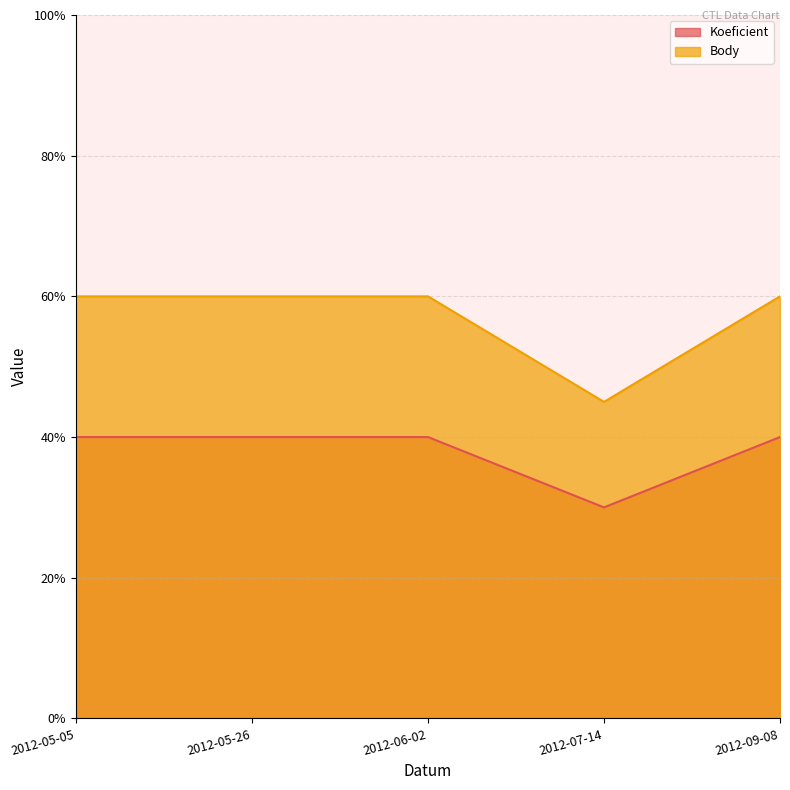

What are all the series names shown in the legend?

Koeficient, Body